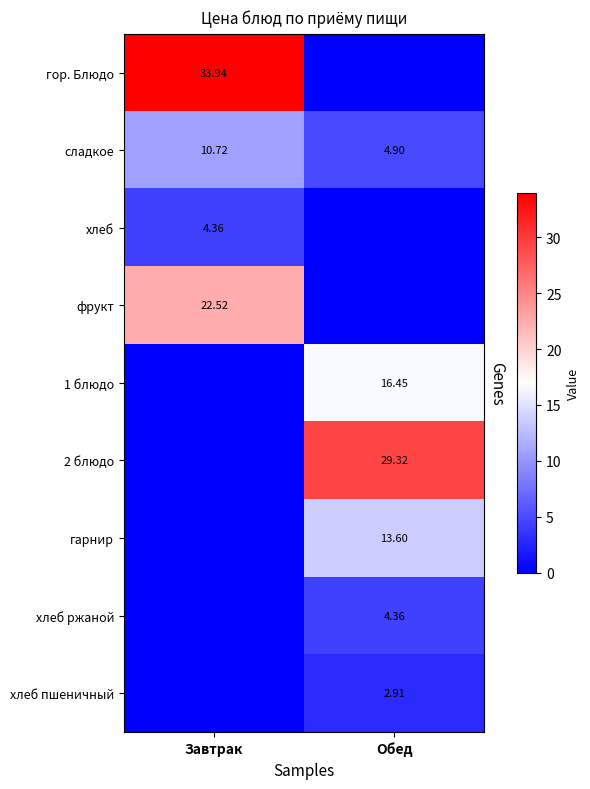

Between Завтрак and Обед, which is larger?

Завтрак